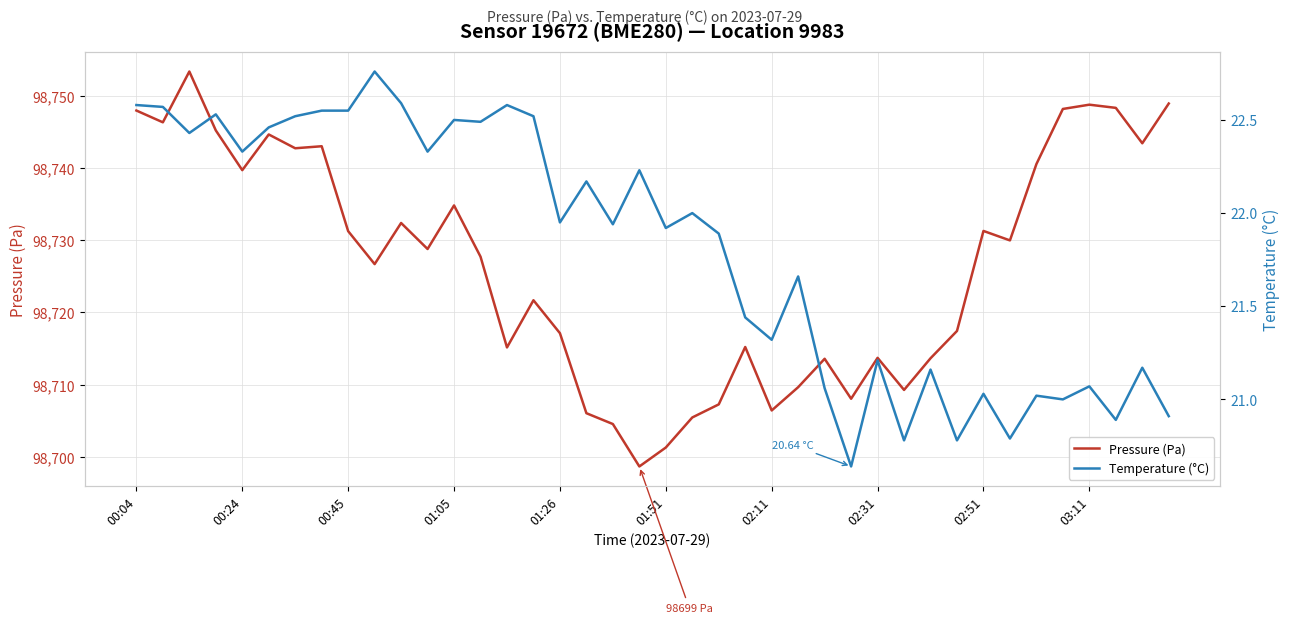

What is the difference between the maximum and second lowest values in the Pressure (Pa) series?

52.0